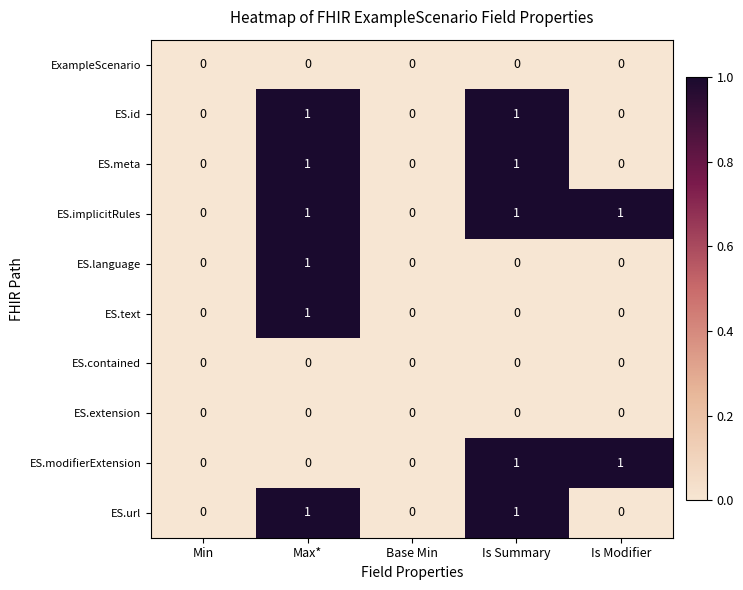

Is it true that ES.url equals -1 at Is Modifier?

False